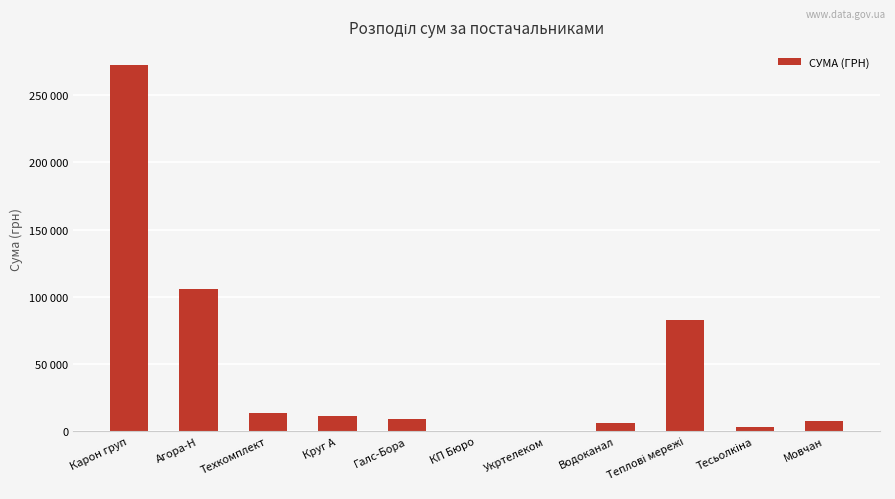

What is the sum of the values at Круг А and Укртелеком?

11715.1